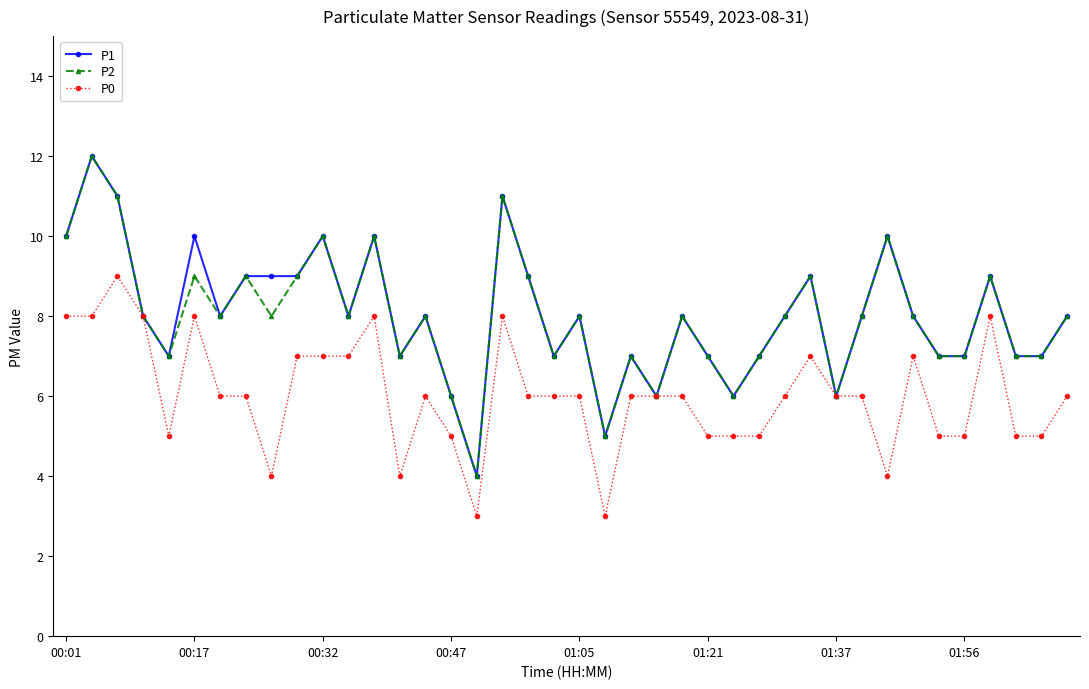

True or false: P2 has more than 2 points higher than both neighbors.

True